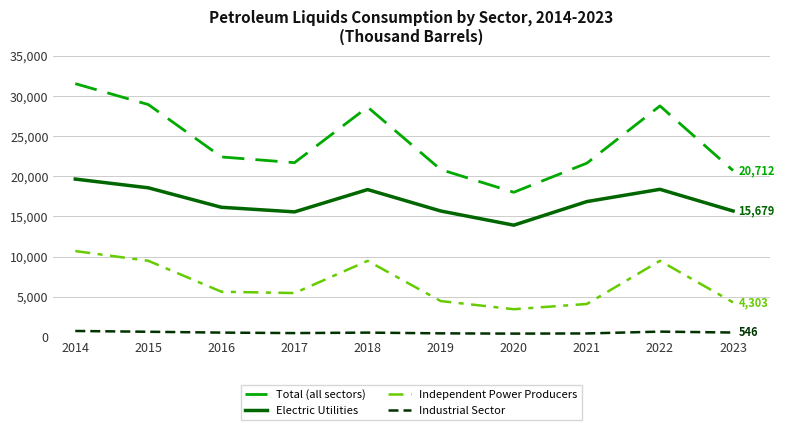

What is the minimum value shown in the chart?

410